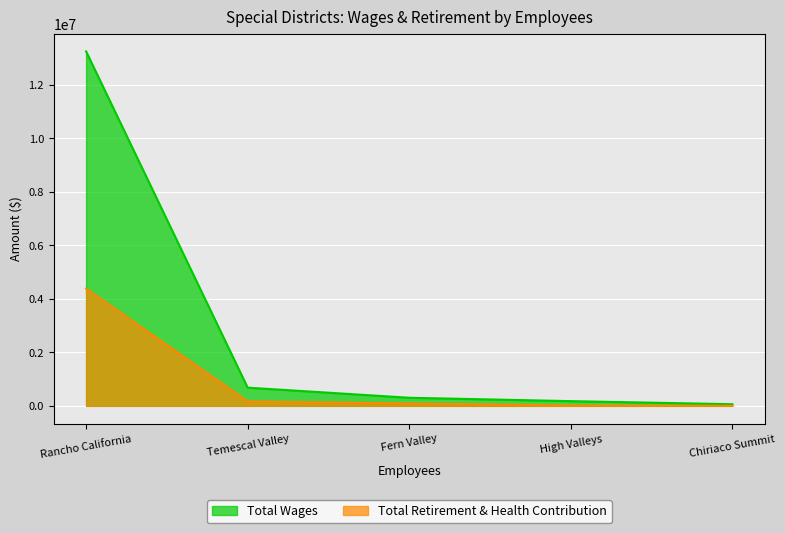

What is the difference between the highest and lowest values at Rancho California?

8859208